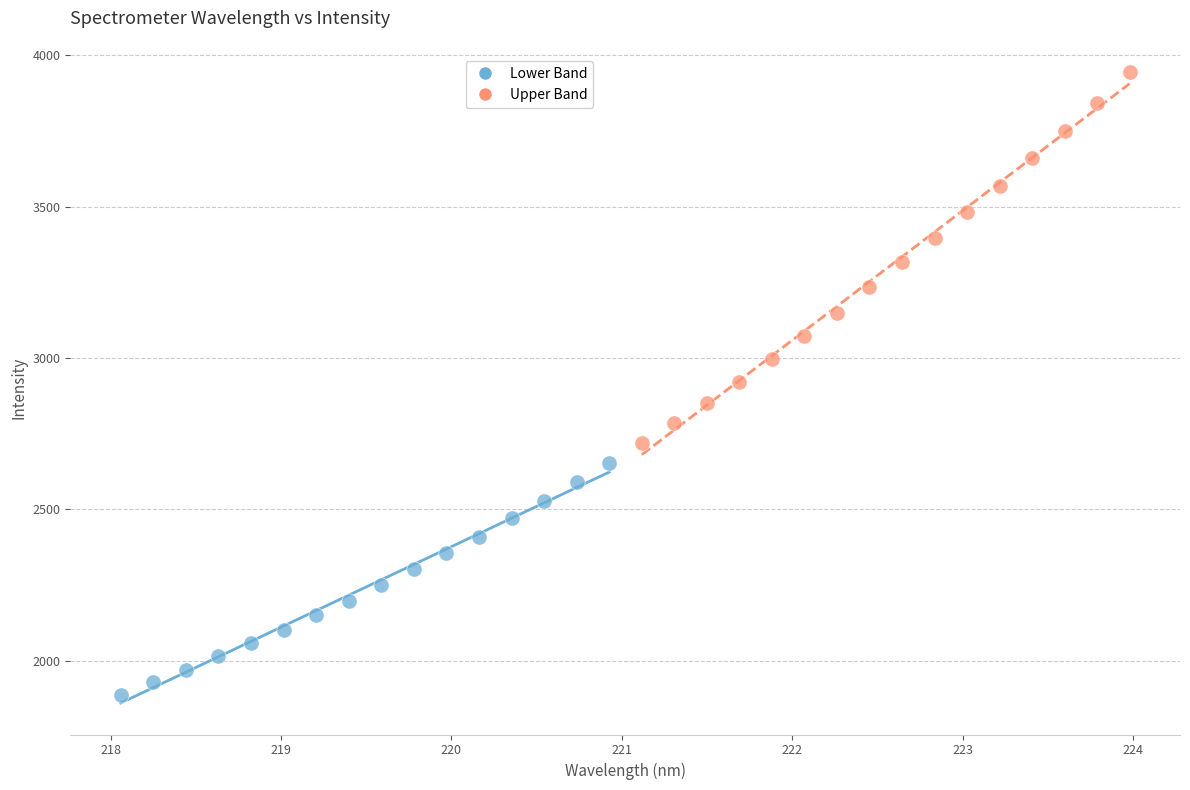

Which series contains the lowest Y value?

Lower Band